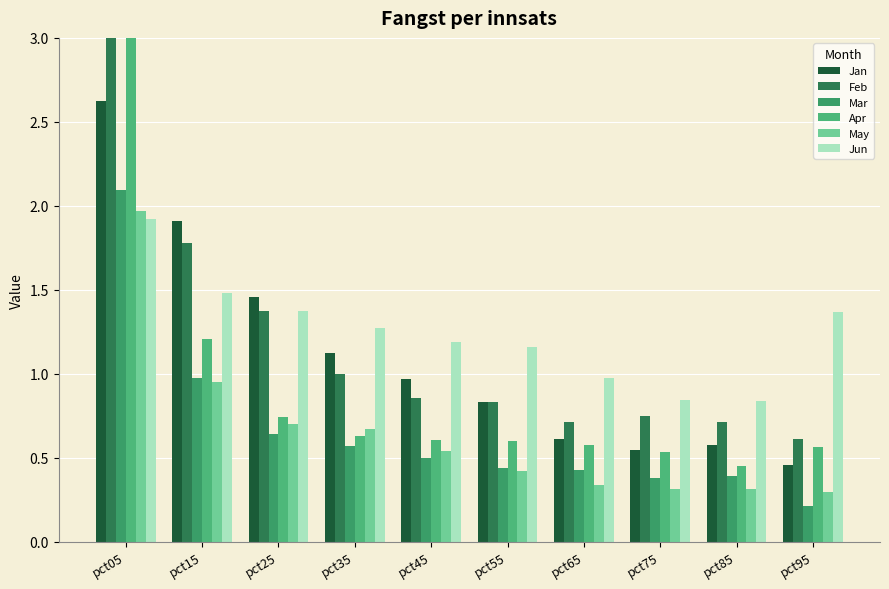

The value of Mar at pct85 is 0.4. True or false?

True